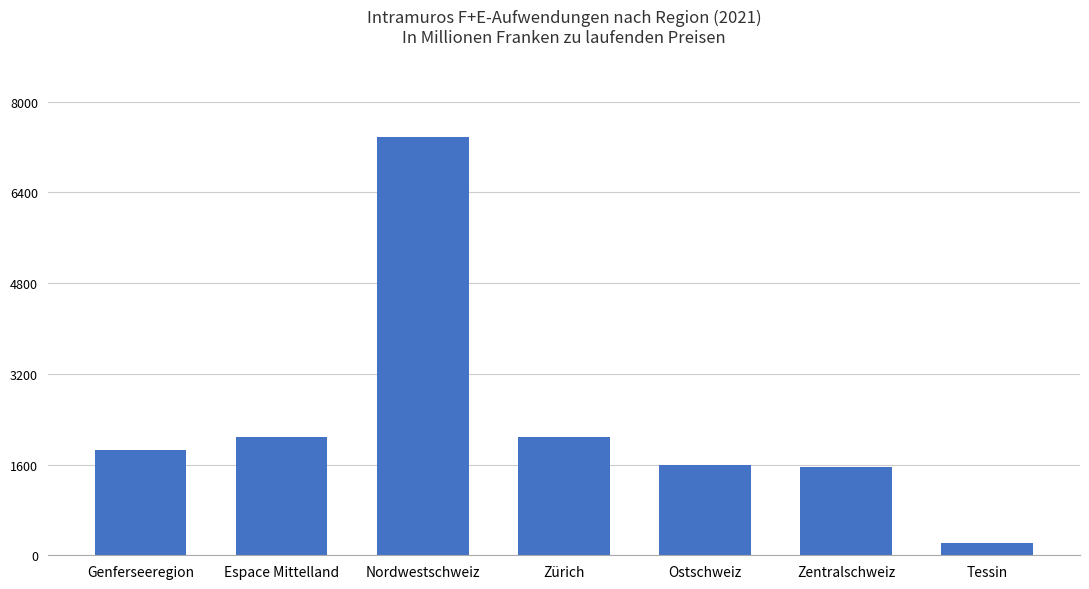

Is it true that the value at Zürich is 1303.4?

False